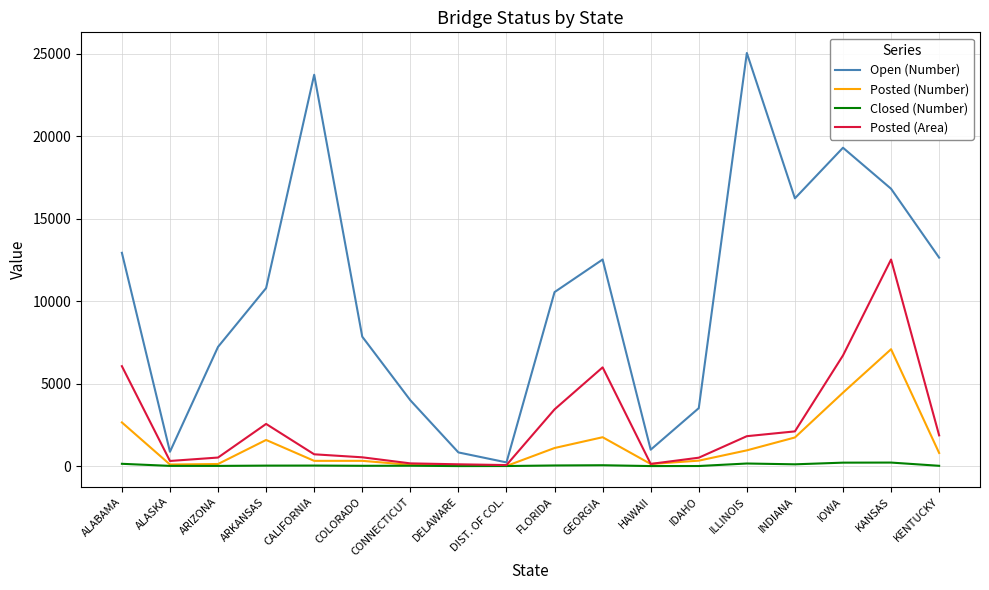

Between CALIFORNIA and DELAWARE, which series saw the biggest shift?

Open (Number)